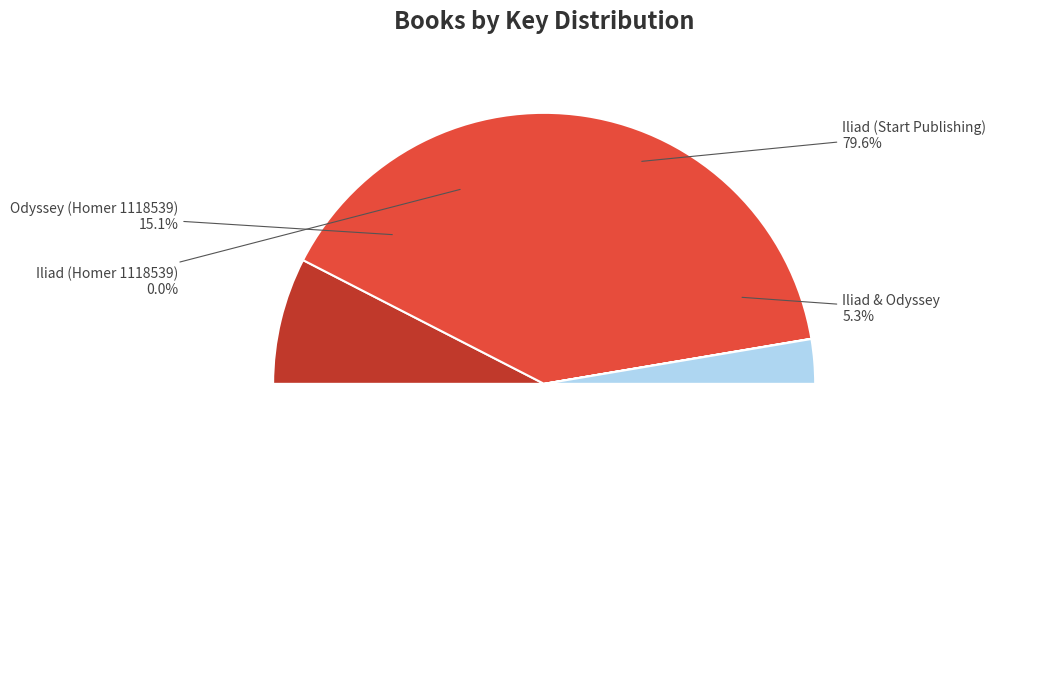

Is Iliad (Start Publishing) the majority of the pie?

Yes